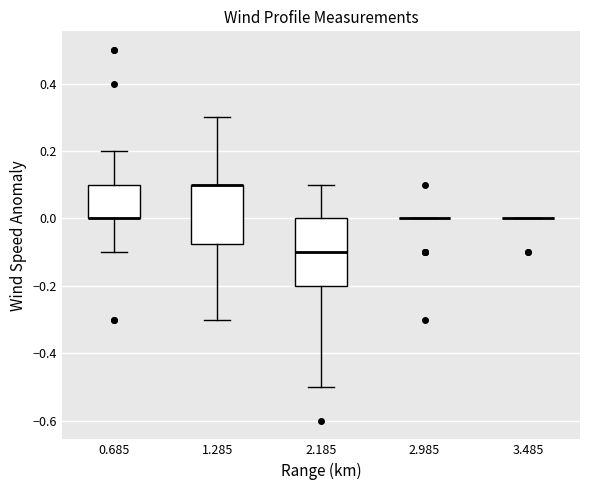

Where does the lower whisker of the box at x = 0.685 end on the y-axis? The values are not printed on the chart, so give them approximately, as read against the axis.

-0.10